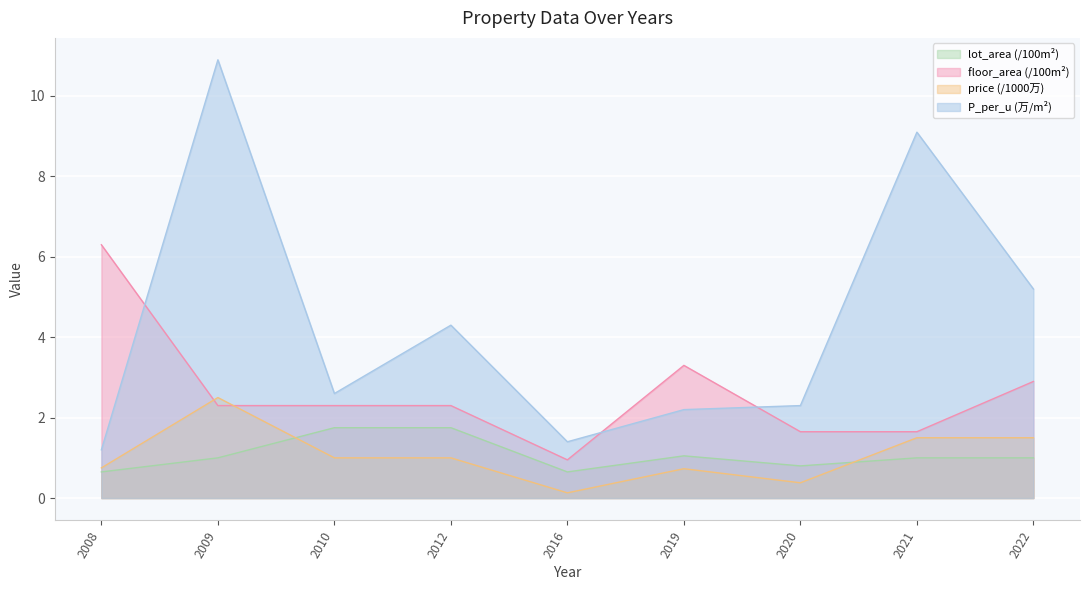

After their last crossing, which series has the higher values: price or lot_area?

price